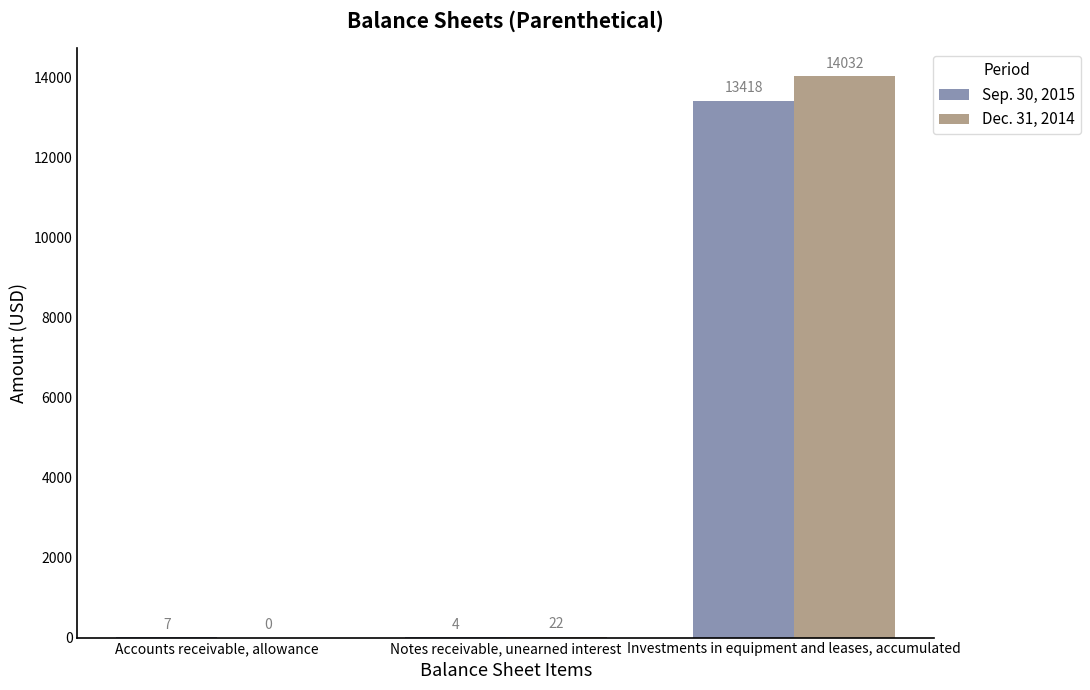

Between Accounts receivable, allowance and Investments in equipment and leases, accumulated, which series saw the biggest shift?

Dec. 31, 2014